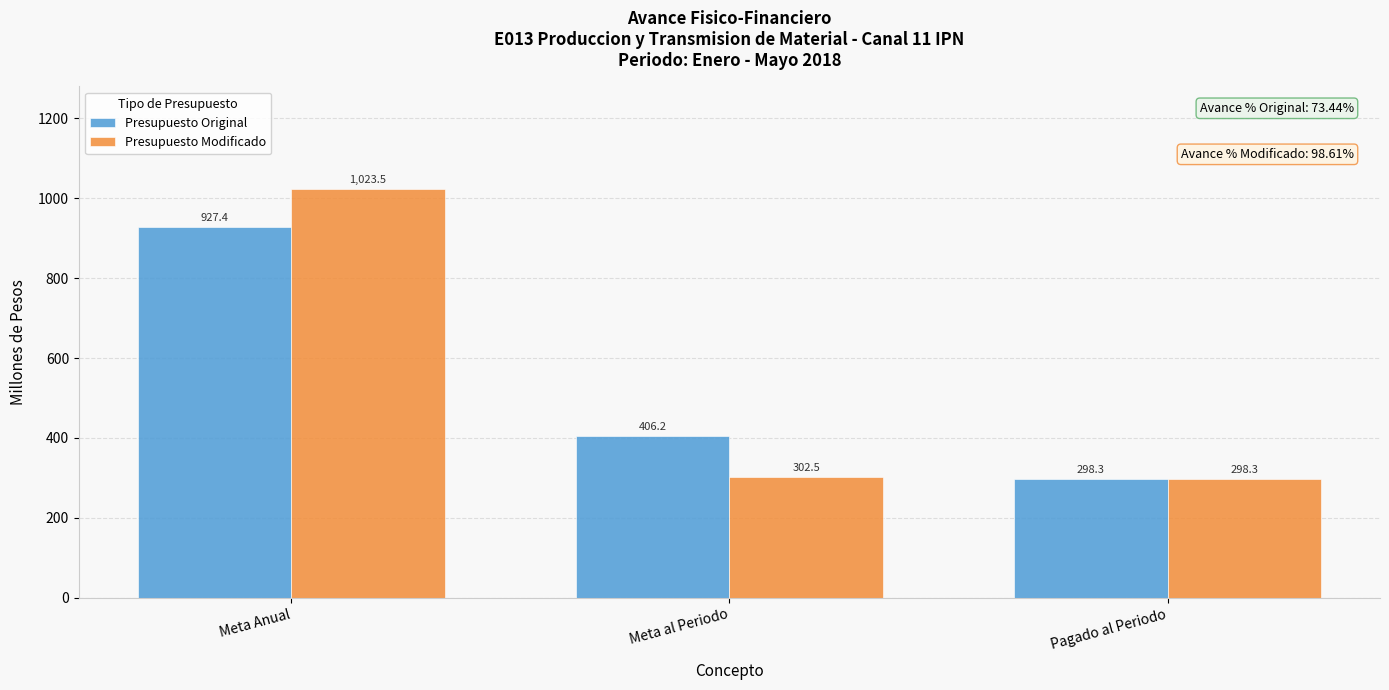

What is the minimum value for Presupuesto Modificado?

298.3